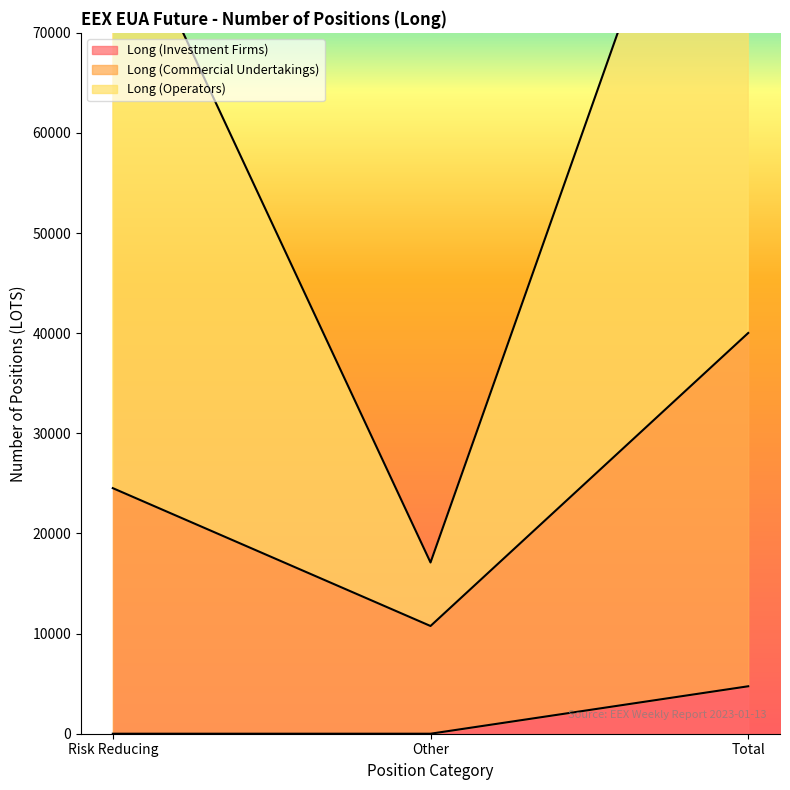

What is the highest value of the Long (Operators) series?

106879